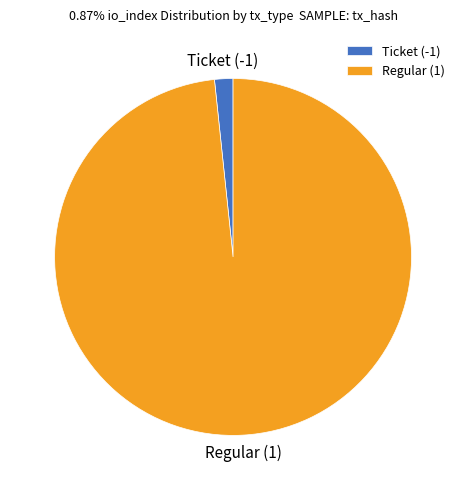

The Regular (1) slice represents 98% of the pie. True or false?

True